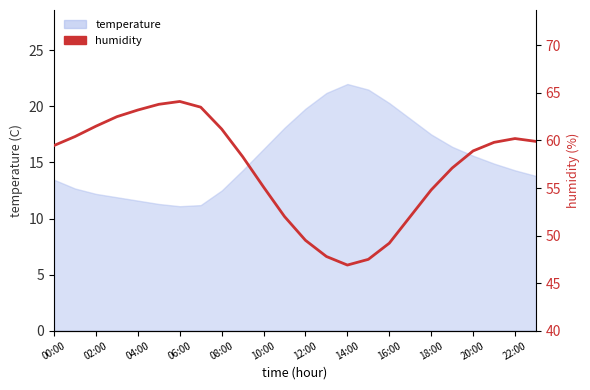

True or false: the data has more than 0 interior local peaks.

True